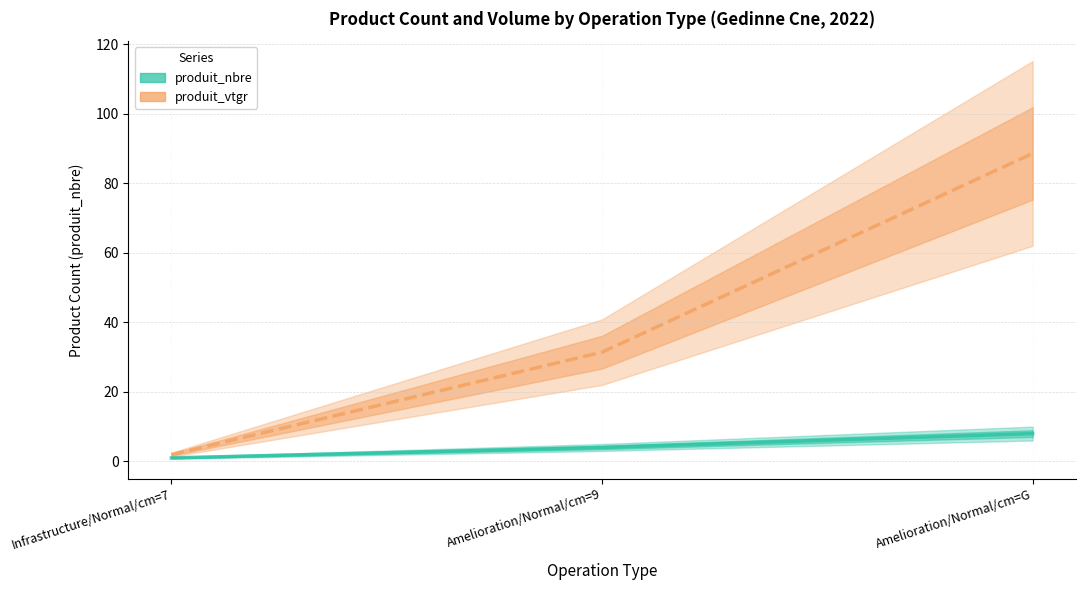

What is the difference between the maximum and minimum values in the produit_vtgr series?

86.6